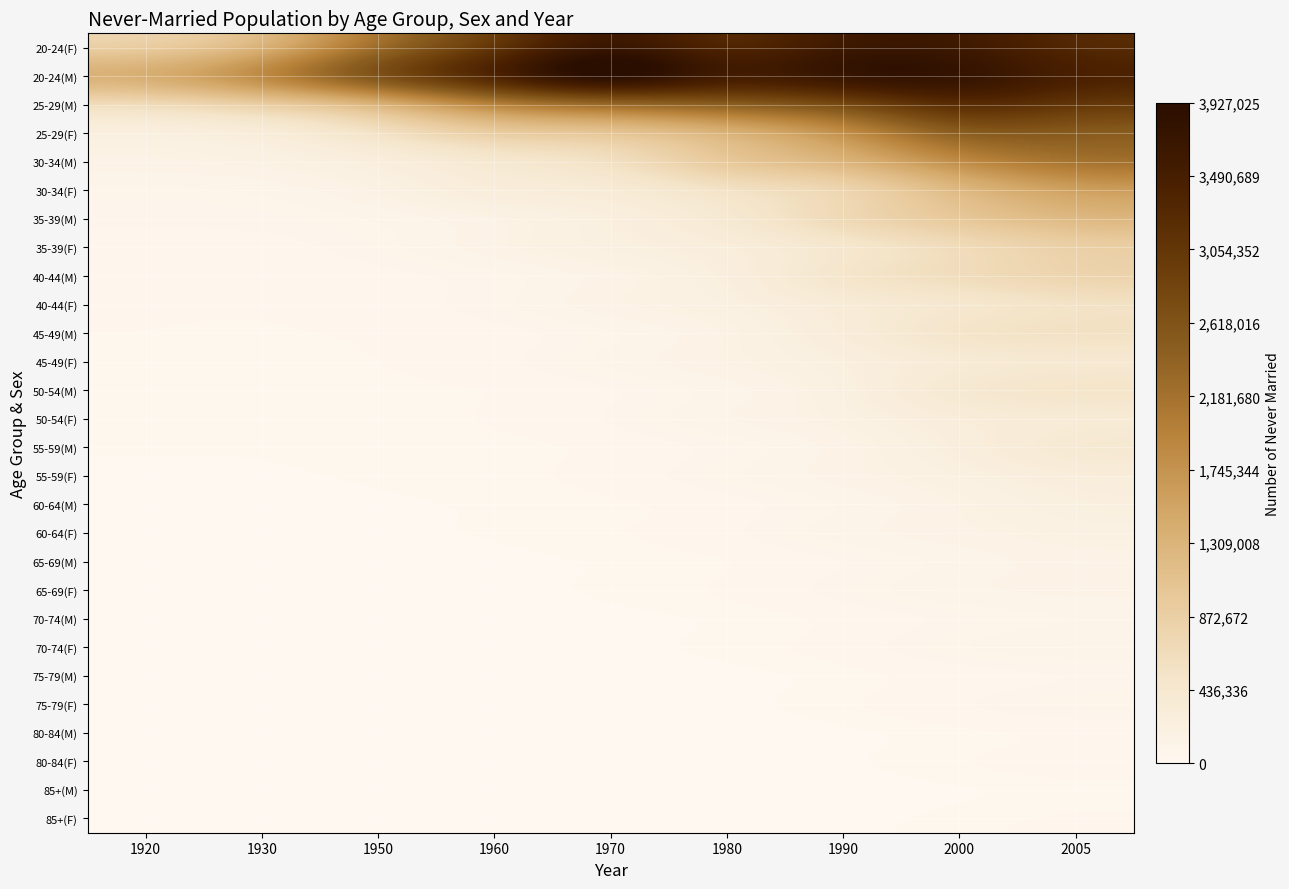

What is the greatest value displayed?

4811541